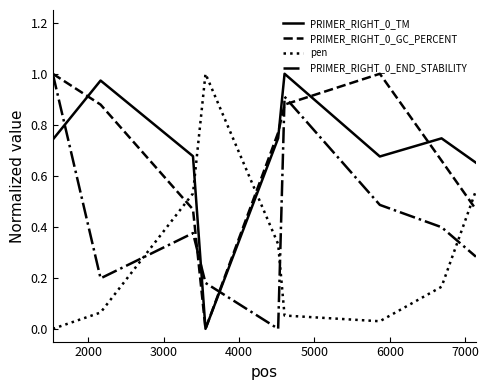

Is this an area chart (filled region under the line)?

No